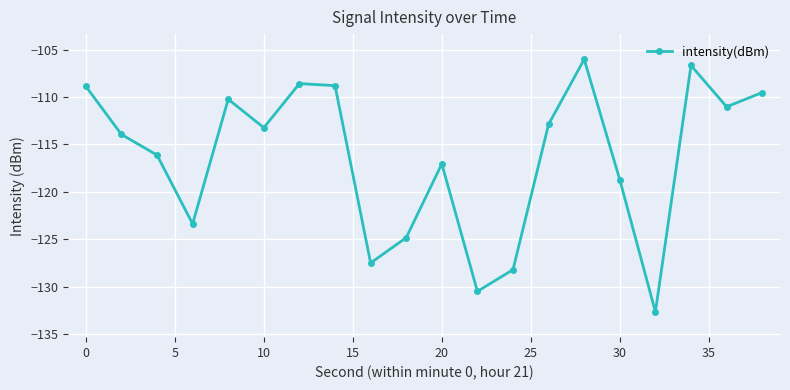

How many points are lower than both their immediate neighbors (excluding endpoints)?

6